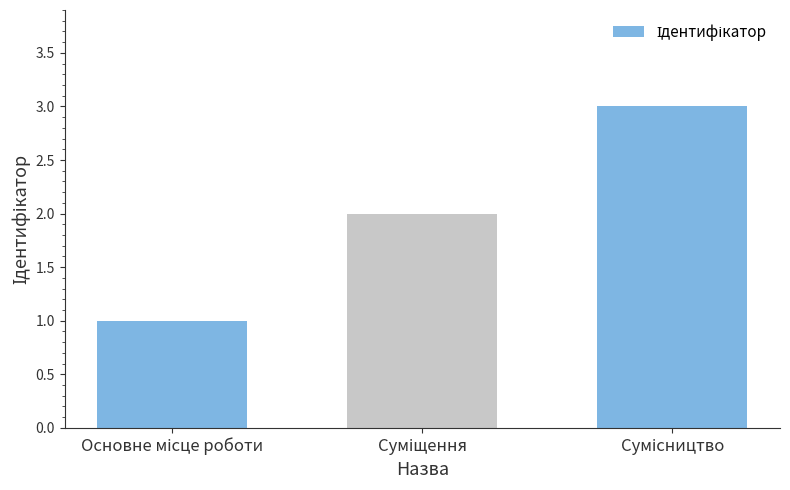

What is the maximum value shown in the chart?

3